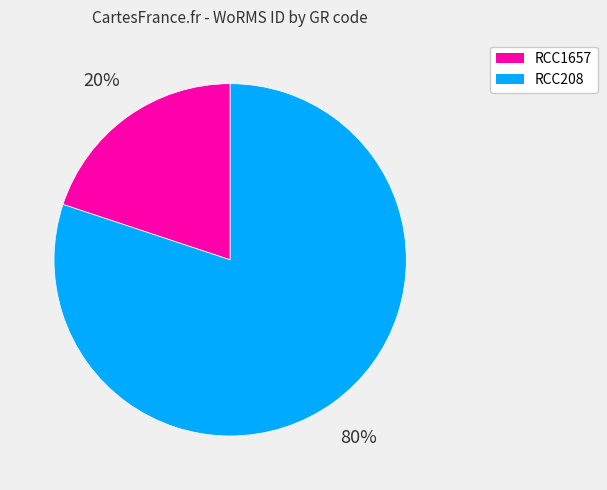

Which category accounts for the majority?

RCC208